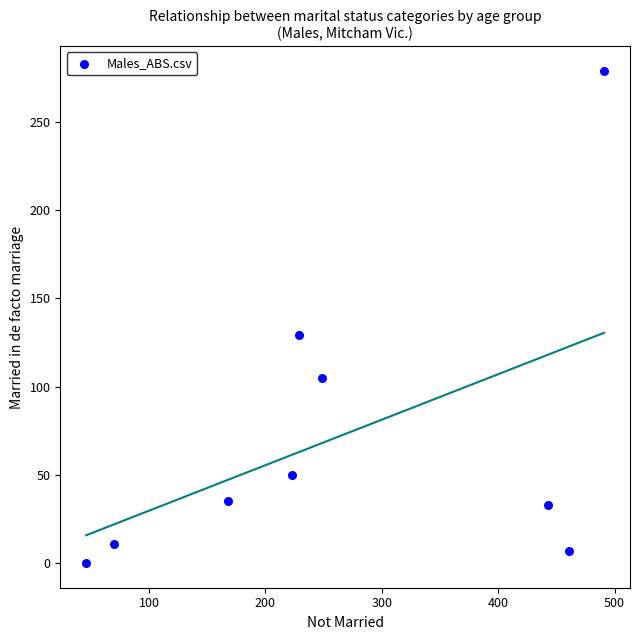

What Y value in the scatter plot is closest to 139?

129